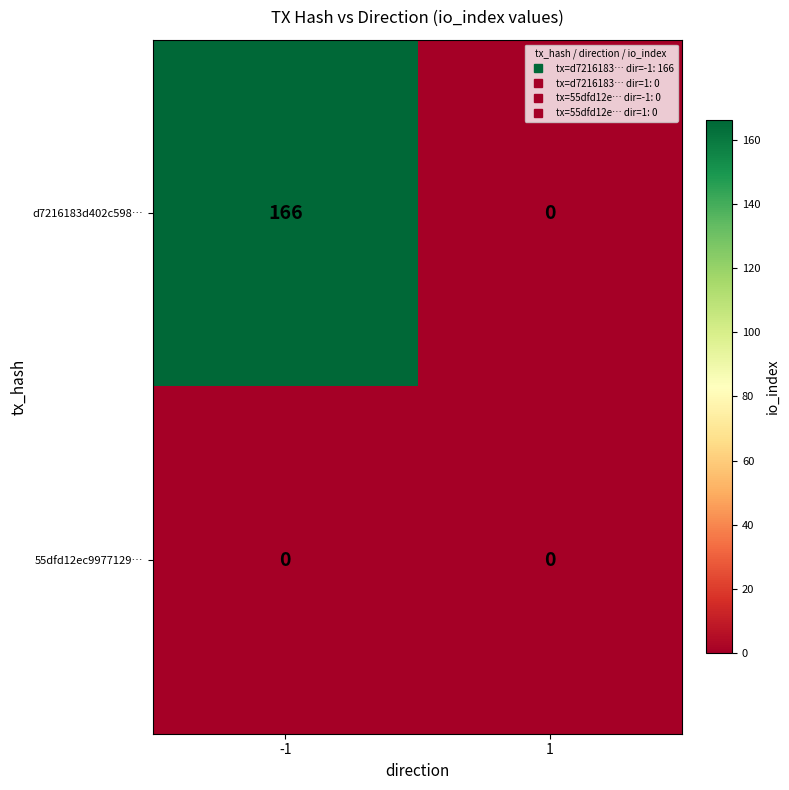

Read the d7216183d402c598… value at -1, to the nearest 10.

170